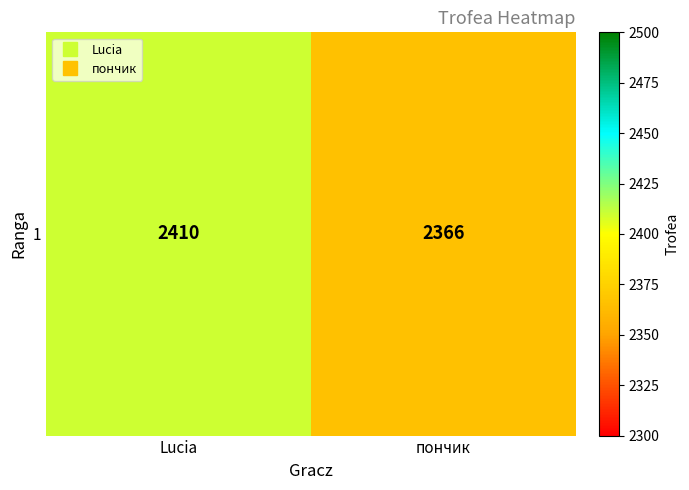

How many values are between 2366 and 2410?

2